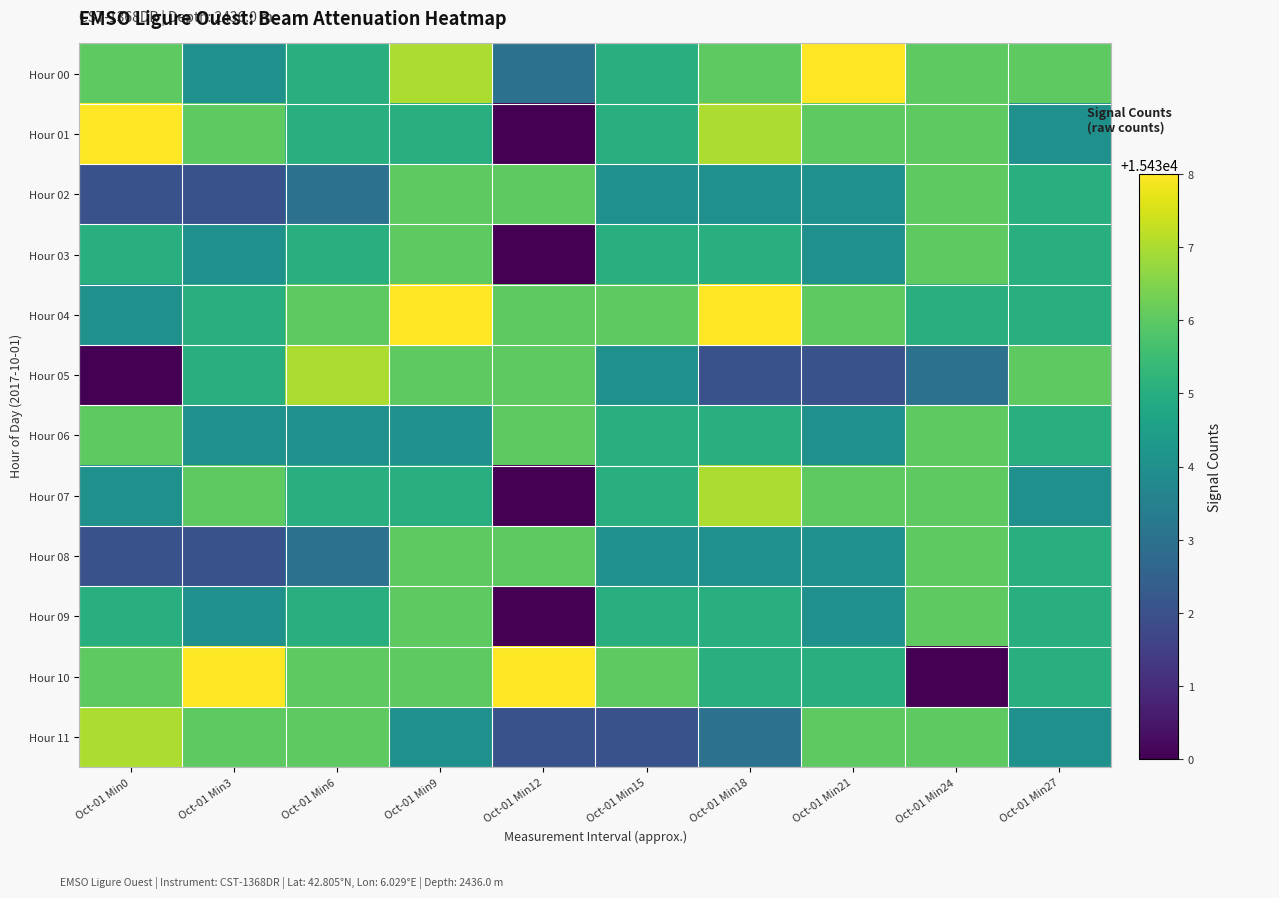

Which series has the largest total across all categories?

Hour 04